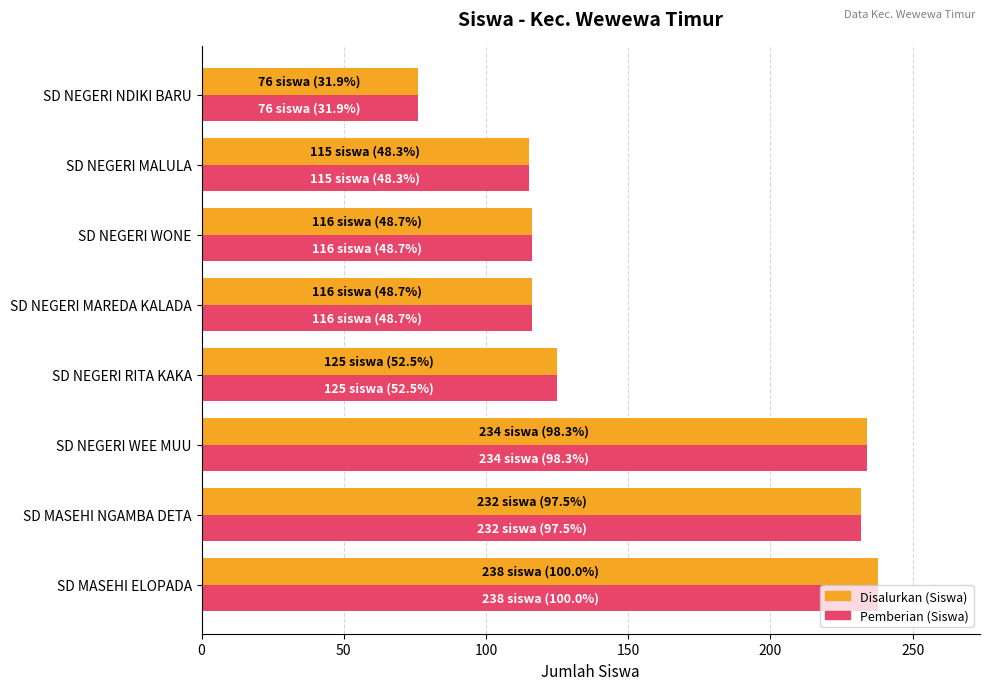

At which label is Pemberian (Siswa) closest to 157?

SD NEGERI RITA KAKA